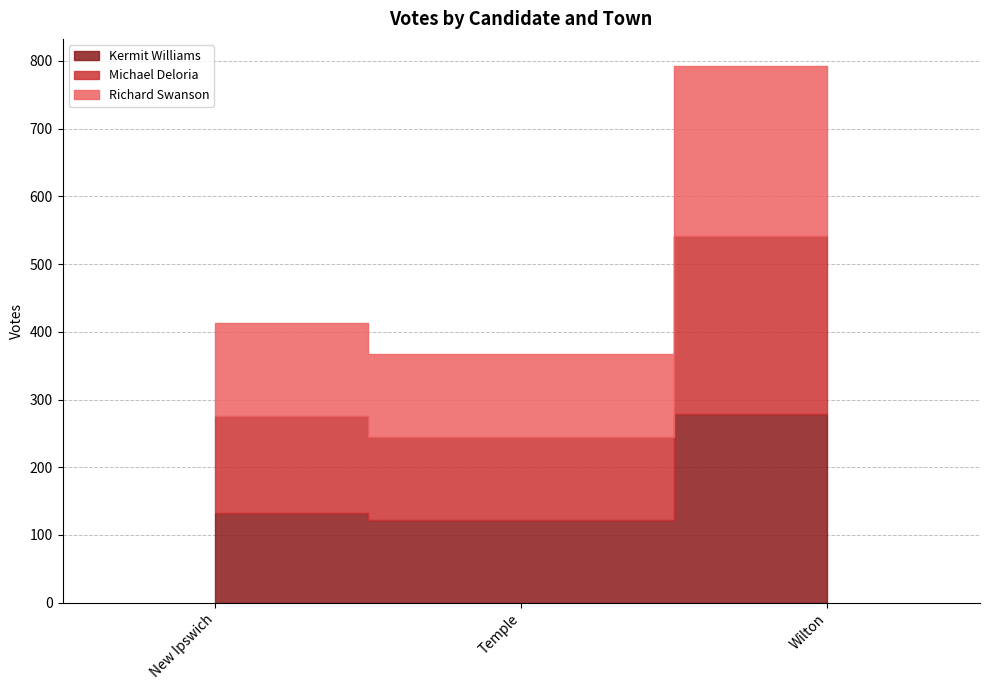

What is the spread (max minus min) of values at Temple?

1